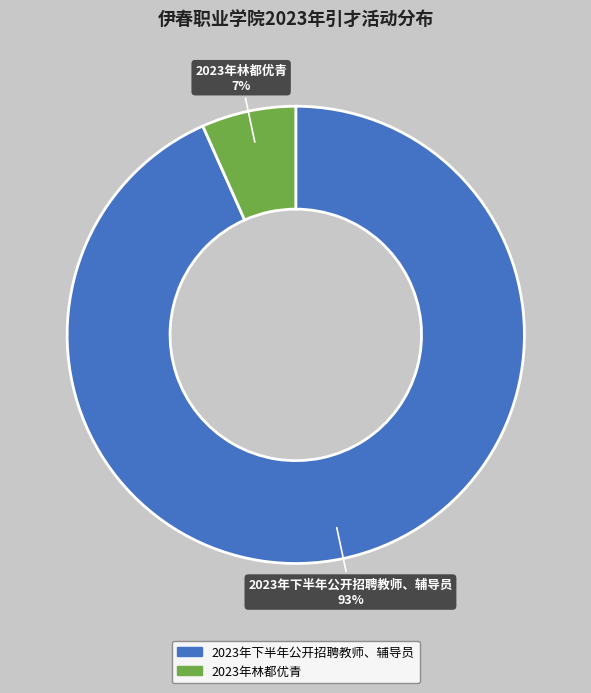

To the nearest percent, what percentage of the pie is 2023年下半年公开招聘教师、辅导员?

93%